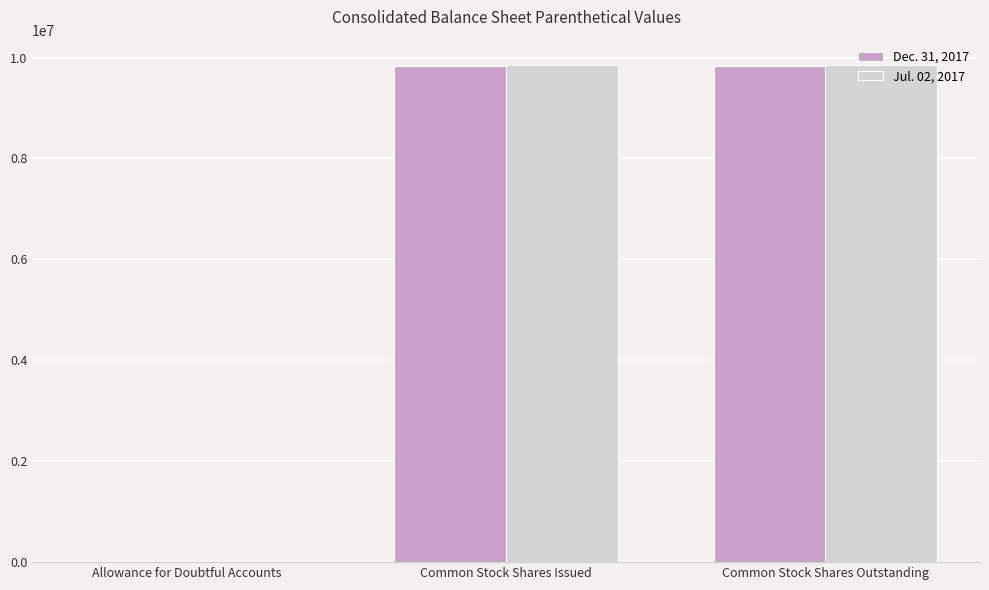

What value does the Dec. 31, 2017 series have at Common Stock Shares Outstanding, to the nearest 100?

9834700